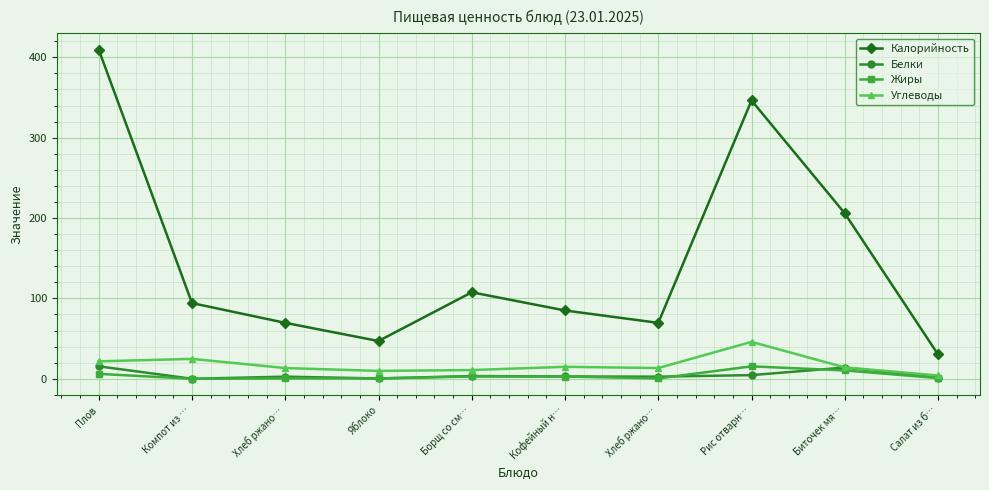

Is this an area chart (filled region under the line)?

No